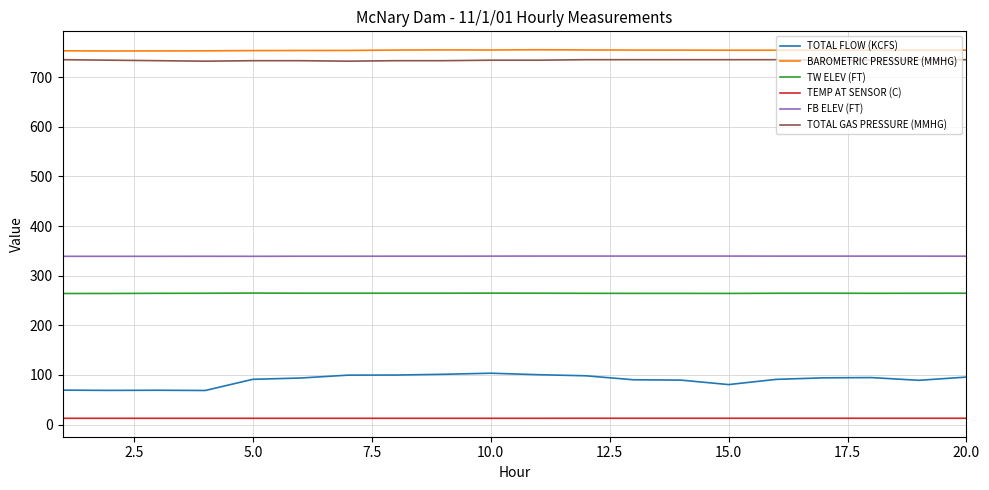

True or false: TW ELEV (FT) and BAROMETRIC PRESSURE (MMHG) intersect in this chart.

False